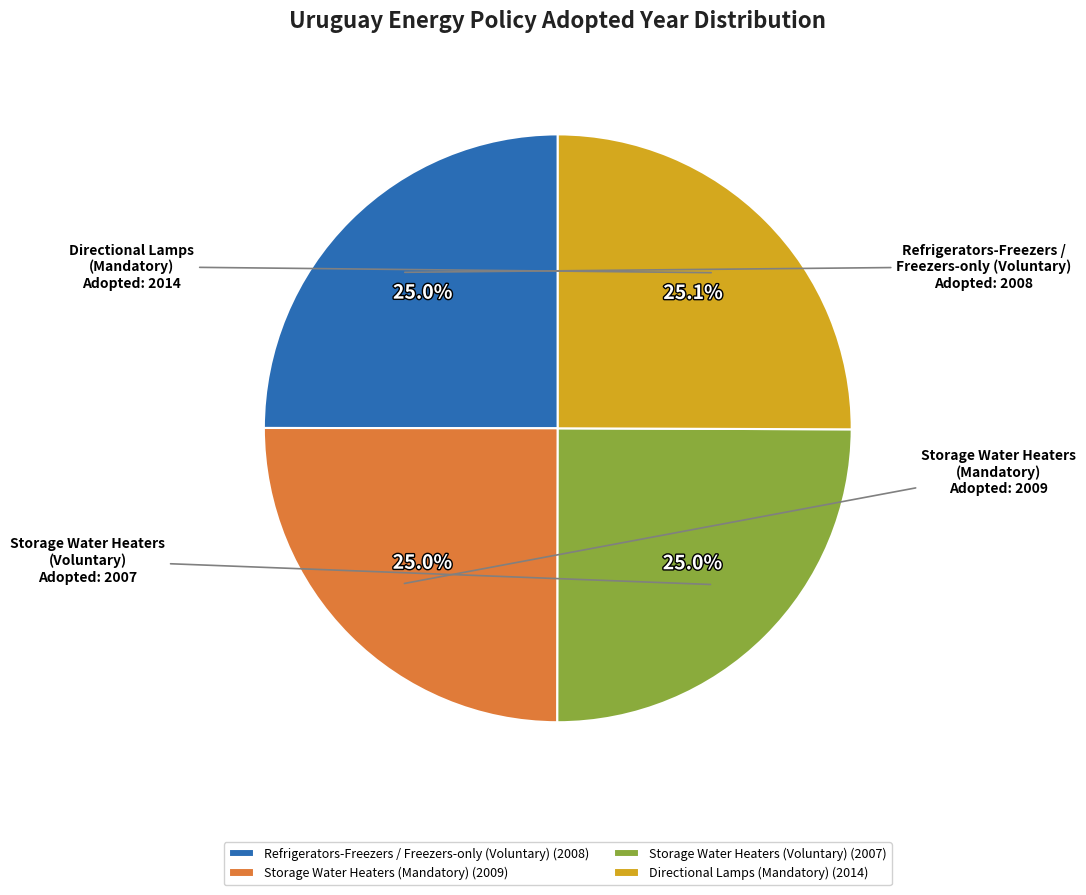

What is the ratio of the value at Storage Water Heaters (Mandatory) to the value at Storage Water Heaters (Voluntary)?

1.0